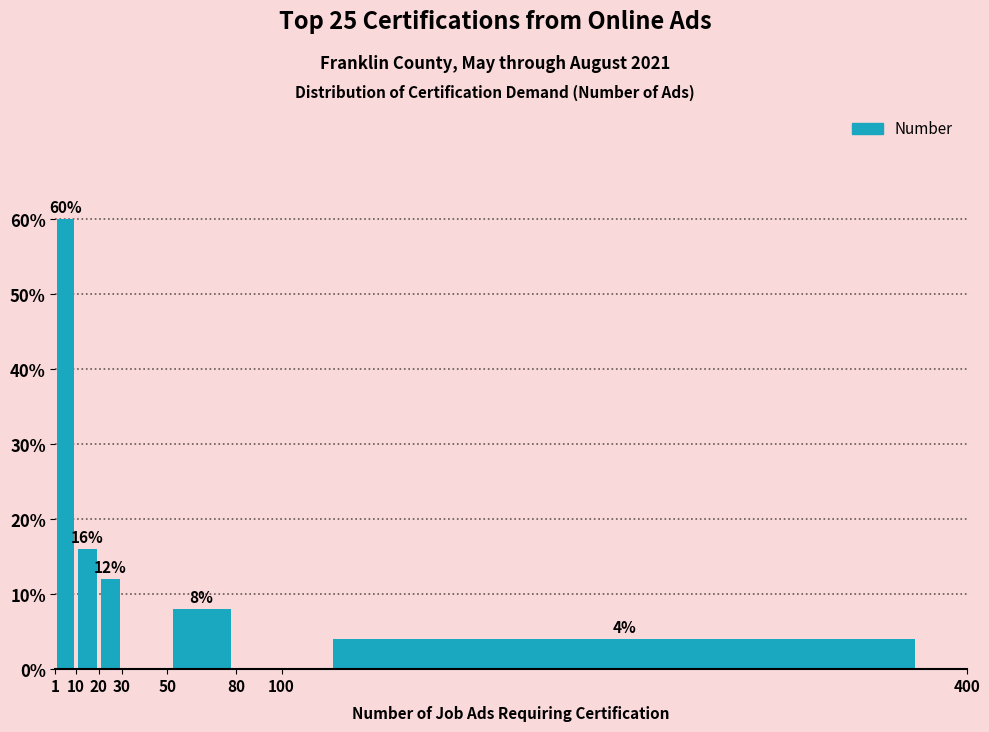

Which range on the x-axis has the tallest bar?

1 to 10